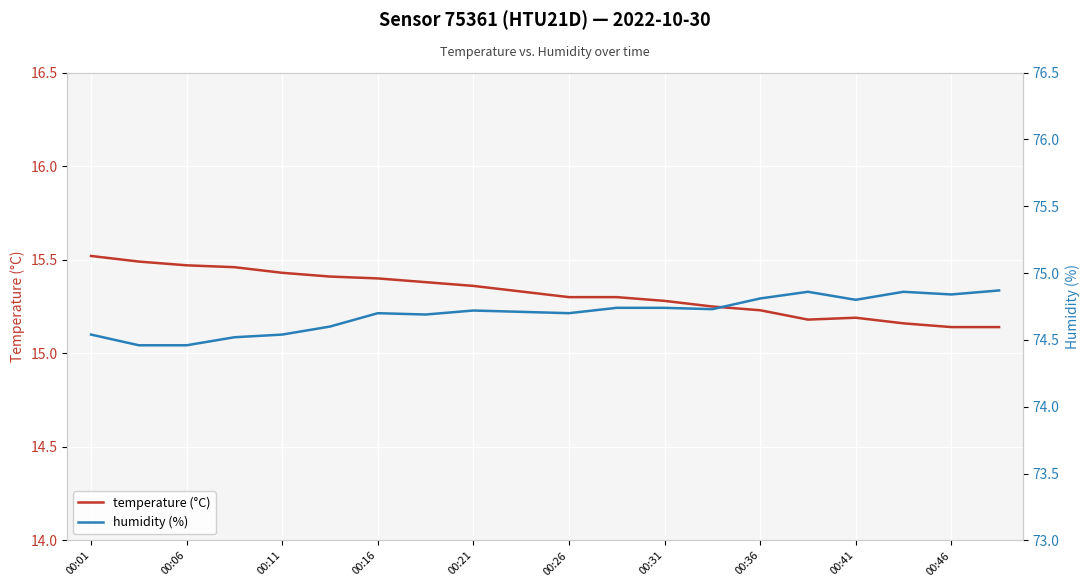

True or false: temperature (°C) and humidity (%) cross at least once.

False